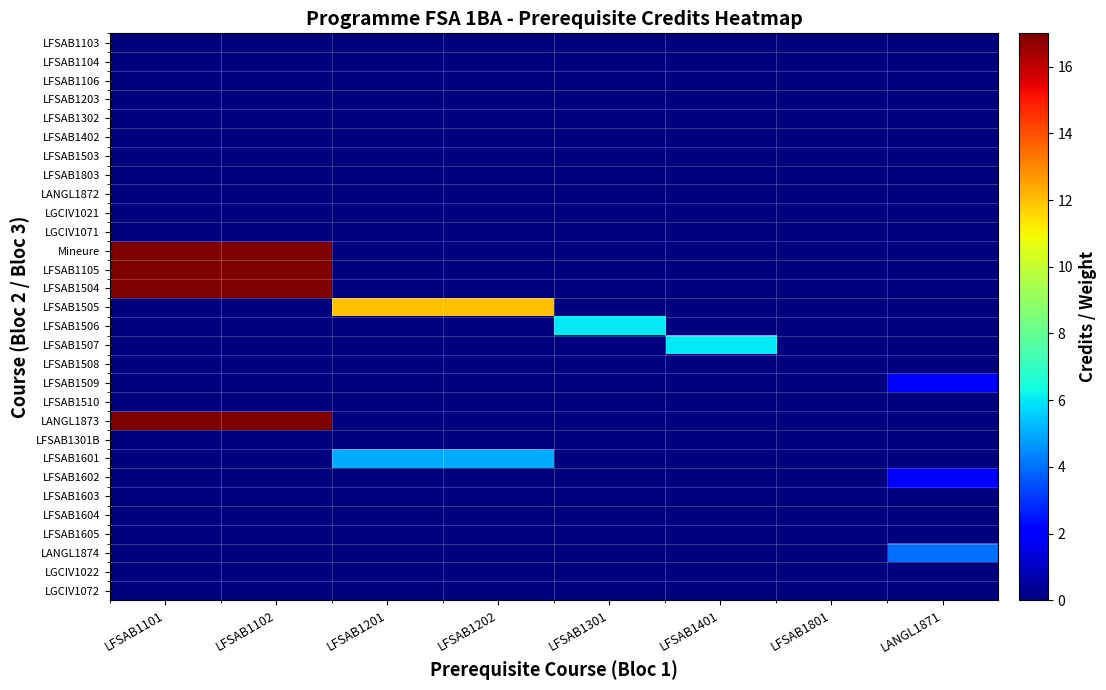

Reading right to left, transcribe all the data shown in this chart.

LFSAB1103: LANGL1871=0	LFSAB1801=0	LFSAB1401=0	LFSAB1301=0	LFSAB1202=0	LFSAB1201=0	LFSAB1102=0	LFSAB1101=0
LFSAB1104: LANGL1871=0	LFSAB1801=0	LFSAB1401=0	LFSAB1301=0	LFSAB1202=0	LFSAB1201=0	LFSAB1102=0	LFSAB1101=0
LFSAB1106: LANGL1871=0	LFSAB1801=0	LFSAB1401=0	LFSAB1301=0	LFSAB1202=0	LFSAB1201=0	LFSAB1102=0	LFSAB1101=0
LFSAB1203: LANGL1871=0	LFSAB1801=0	LFSAB1401=0	LFSAB1301=0	LFSAB1202=0	LFSAB1201=0	LFSAB1102=0	LFSAB1101=0
LFSAB1302: LANGL1871=0	LFSAB1801=0	LFSAB1401=0	LFSAB1301=0	LFSAB1202=0	LFSAB1201=0	LFSAB1102=0	LFSAB1101=0
LFSAB1402: LANGL1871=0	LFSAB1801=0	LFSAB1401=0	LFSAB1301=0	LFSAB1202=0	LFSAB1201=0	LFSAB1102=0	LFSAB1101=0
LFSAB1503: LANGL1871=0	LFSAB1801=0	LFSAB1401=0	LFSAB1301=0	LFSAB1202=0	LFSAB1201=0	LFSAB1102=0	LFSAB1101=0
LFSAB1803: LANGL1871=0	LFSAB1801=0	LFSAB1401=0	LFSAB1301=0	LFSAB1202=0	LFSAB1201=0	LFSAB1102=0	LFSAB1101=0
LANGL1872: LANGL1871=0	LFSAB1801=0	LFSAB1401=0	LFSAB1301=0	LFSAB1202=0	LFSAB1201=0	LFSAB1102=0	LFSAB1101=0
LGCIV1021: LANGL1871=0	LFSAB1801=0	LFSAB1401=0	LFSAB1301=0	LFSAB1202=0	LFSAB1201=0	LFSAB1102=0	LFSAB1101=0
LGCIV1071: LANGL1871=0	LFSAB1801=0	LFSAB1401=0	LFSAB1301=0	LFSAB1202=0	LFSAB1201=0	LFSAB1102=0	LFSAB1101=0
Mineure: LANGL1871=0	LFSAB1801=0	LFSAB1401=0	LFSAB1301=0	LFSAB1202=0	LFSAB1201=0	LFSAB1102=17	LFSAB1101=17
LFSAB1105: LANGL1871=0	LFSAB1801=0	LFSAB1401=0	LFSAB1301=0	LFSAB1202=0	LFSAB1201=0	LFSAB1102=17	LFSAB1101=17
LFSAB1504: LANGL1871=0	LFSAB1801=0	LFSAB1401=0	LFSAB1301=0	LFSAB1202=0	LFSAB1201=0	LFSAB1102=17	LFSAB1101=17
LFSAB1505: LANGL1871=0	LFSAB1801=0	LFSAB1401=0	LFSAB1301=0	LFSAB1202=12	LFSAB1201=12	LFSAB1102=0	LFSAB1101=0
LFSAB1506: LANGL1871=0	LFSAB1801=0	LFSAB1401=0	LFSAB1301=6	LFSAB1202=0	LFSAB1201=0	LFSAB1102=0	LFSAB1101=0
LFSAB1507: LANGL1871=0	LFSAB1801=0	LFSAB1401=6	LFSAB1301=0	LFSAB1202=0	LFSAB1201=0	LFSAB1102=0	LFSAB1101=0
LFSAB1508: LANGL1871=0	LFSAB1801=0	LFSAB1401=0	LFSAB1301=0	LFSAB1202=0	LFSAB1201=0	LFSAB1102=0	LFSAB1101=0
LFSAB1509: LANGL1871=2	LFSAB1801=0	LFSAB1401=0	LFSAB1301=0	LFSAB1202=0	LFSAB1201=0	LFSAB1102=0	LFSAB1101=0
LFSAB1510: LANGL1871=0	LFSAB1801=0	LFSAB1401=0	LFSAB1301=0	LFSAB1202=0	LFSAB1201=0	LFSAB1102=0	LFSAB1101=0
LANGL1873: LANGL1871=0	LFSAB1801=0	LFSAB1401=0	LFSAB1301=0	LFSAB1202=0	LFSAB1201=0	LFSAB1102=17	LFSAB1101=17
LFSAB1301B: LANGL1871=0	LFSAB1801=0	LFSAB1401=0	LFSAB1301=0	LFSAB1202=0	LFSAB1201=0	LFSAB1102=0	LFSAB1101=0
LFSAB1601: LANGL1871=0	LFSAB1801=0	LFSAB1401=0	LFSAB1301=0	LFSAB1202=5	LFSAB1201=5	LFSAB1102=0	LFSAB1101=0
LFSAB1602: LANGL1871=2	LFSAB1801=0	LFSAB1401=0	LFSAB1301=0	LFSAB1202=0	LFSAB1201=0	LFSAB1102=0	LFSAB1101=0
LFSAB1603: LANGL1871=0	LFSAB1801=0	LFSAB1401=0	LFSAB1301=0	LFSAB1202=0	LFSAB1201=0	LFSAB1102=0	LFSAB1101=0
LFSAB1604: LANGL1871=0	LFSAB1801=0	LFSAB1401=0	LFSAB1301=0	LFSAB1202=0	LFSAB1201=0	LFSAB1102=0	LFSAB1101=0
LFSAB1605: LANGL1871=0	LFSAB1801=0	LFSAB1401=0	LFSAB1301=0	LFSAB1202=0	LFSAB1201=0	LFSAB1102=0	LFSAB1101=0
LANGL1874: LANGL1871=4	LFSAB1801=0	LFSAB1401=0	LFSAB1301=0	LFSAB1202=0	LFSAB1201=0	LFSAB1102=0	LFSAB1101=0
LGCIV1022: LANGL1871=0	LFSAB1801=0	LFSAB1401=0	LFSAB1301=0	LFSAB1202=0	LFSAB1201=0	LFSAB1102=0	LFSAB1101=0
LGCIV1072: LANGL1871=0	LFSAB1801=0	LFSAB1401=0	LFSAB1301=0	LFSAB1202=0	LFSAB1201=0	LFSAB1102=0	LFSAB1101=0